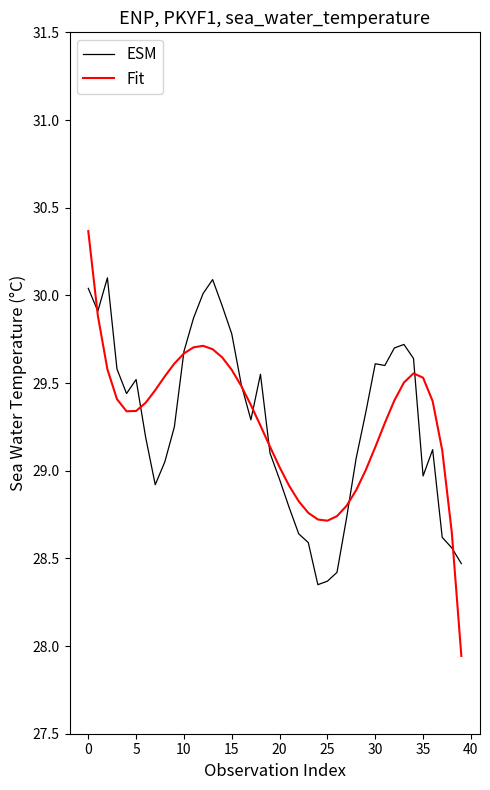

What is the greatest value displayed?

30.4